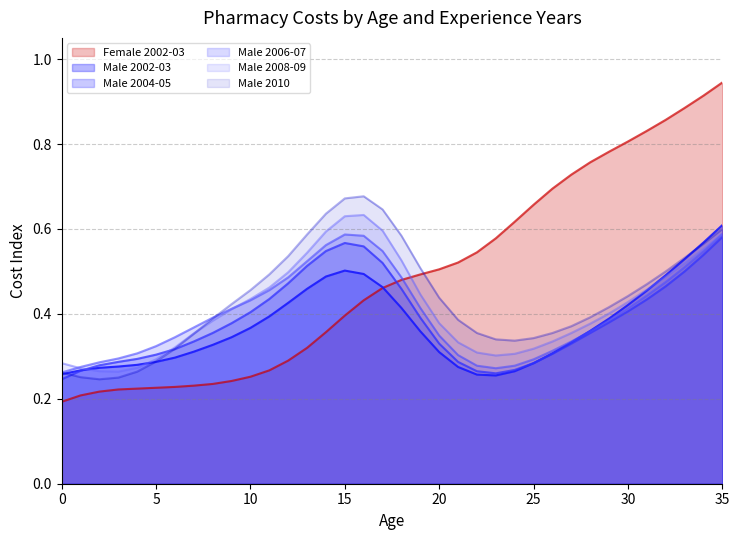

Where is the first local maximum for Male 2004-05?

15